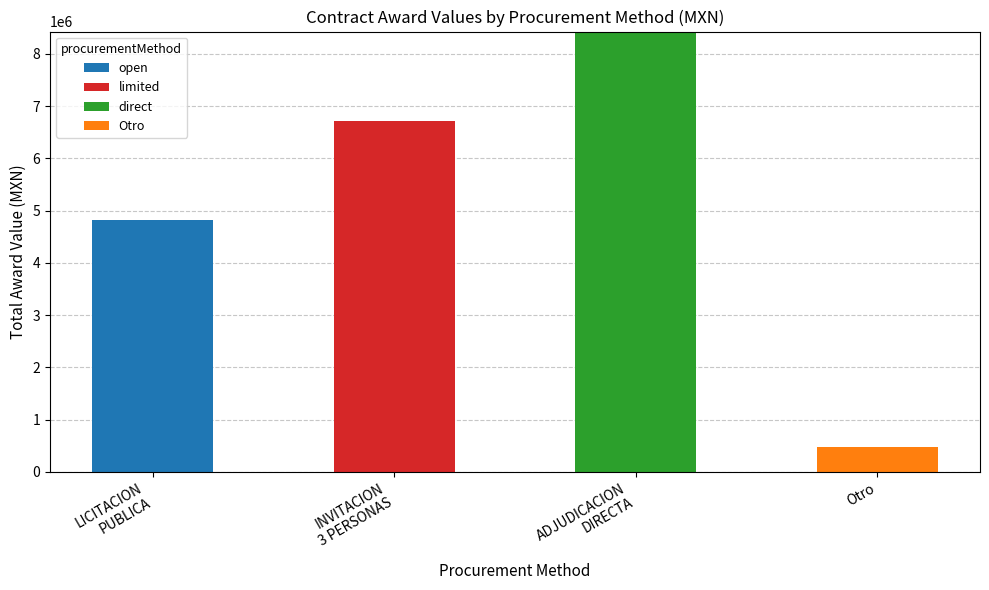

What is the total value across all series at Otro?

477374.8